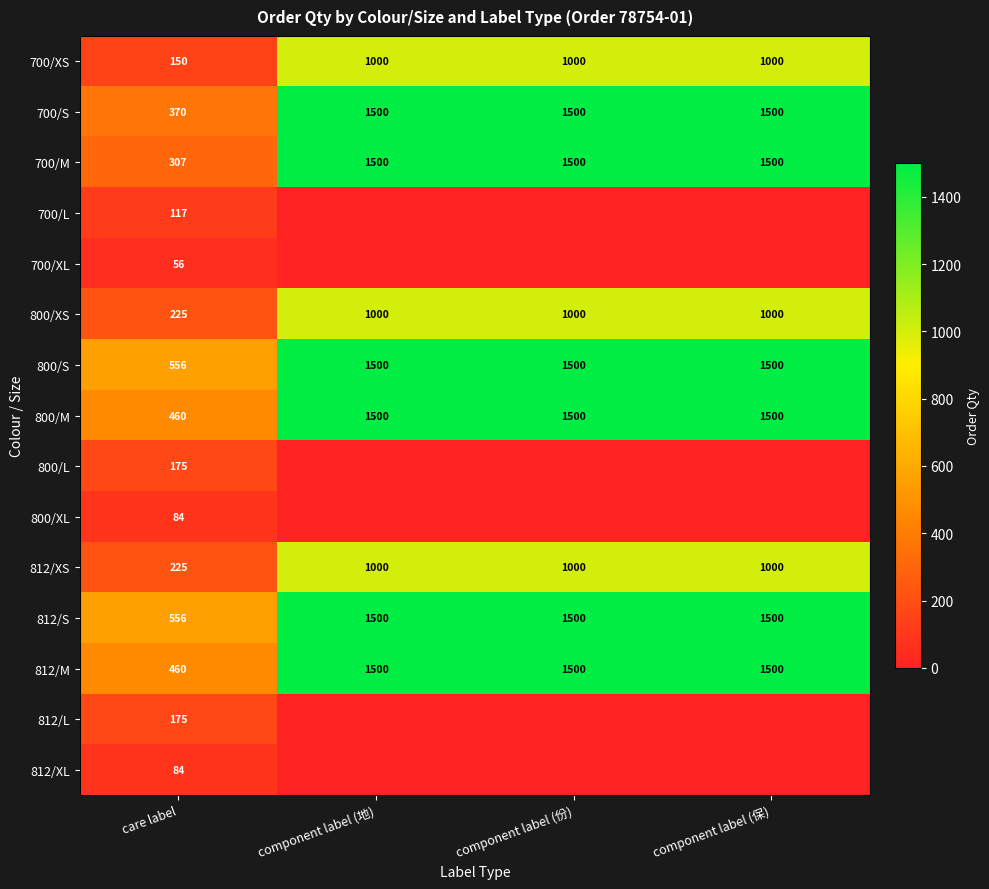

What is the total value across all series at care label?

4000